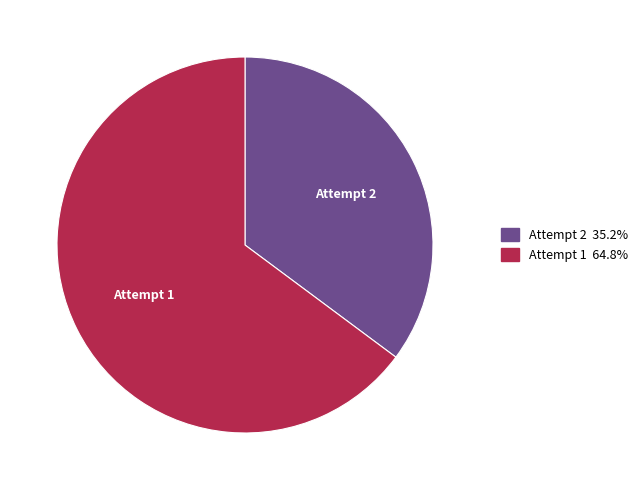

Does any single category account for the majority?

Yes